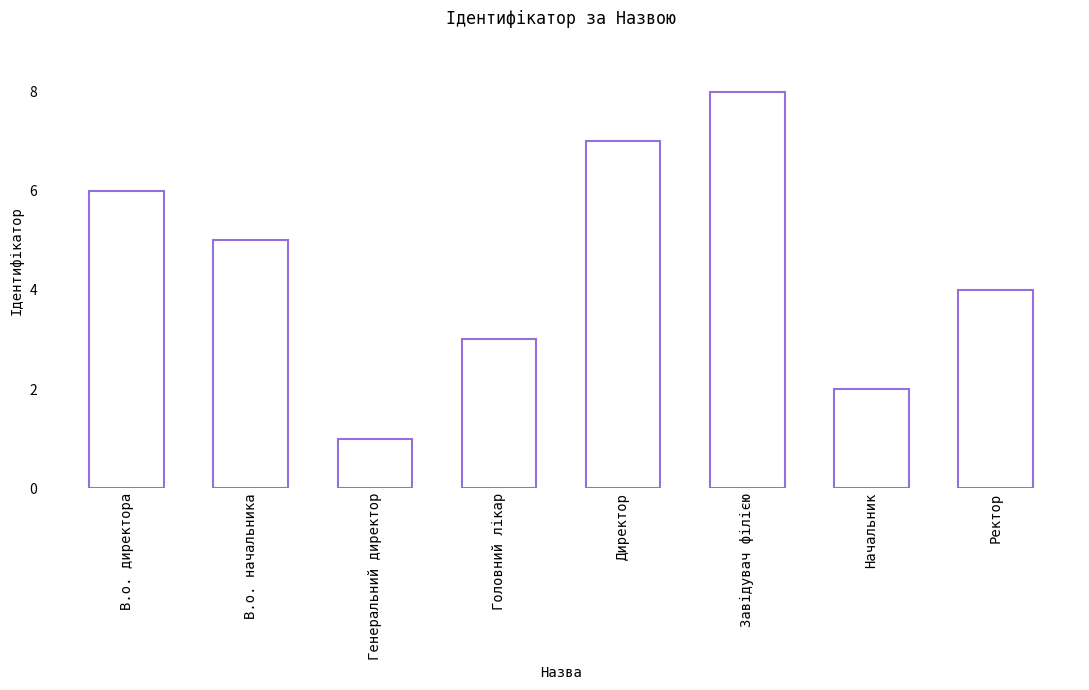

Reading left to right, list all the values displayed in this chart.

В.о. директора=6	В.о. начальника=5	Генеральний директор=1	Головний лікар=3	Директор=7	Завідувач філією=8	Начальник=2	Ректор=4